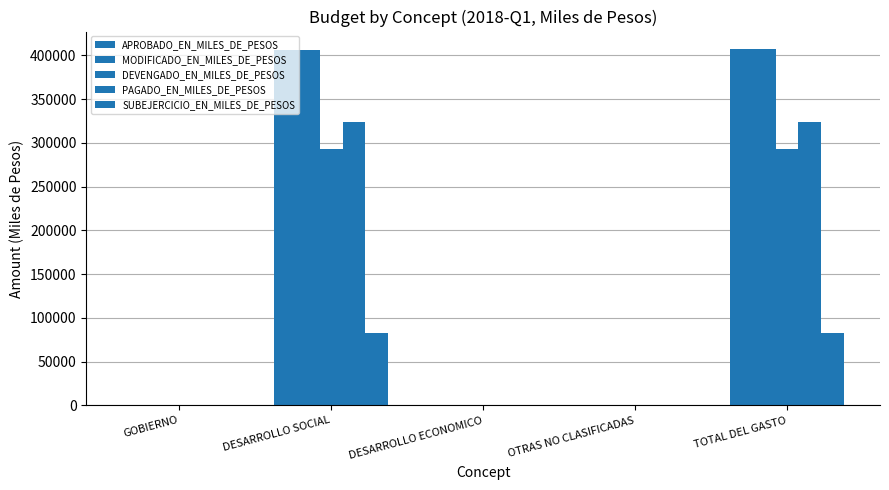

How many groups of bars are there?

5